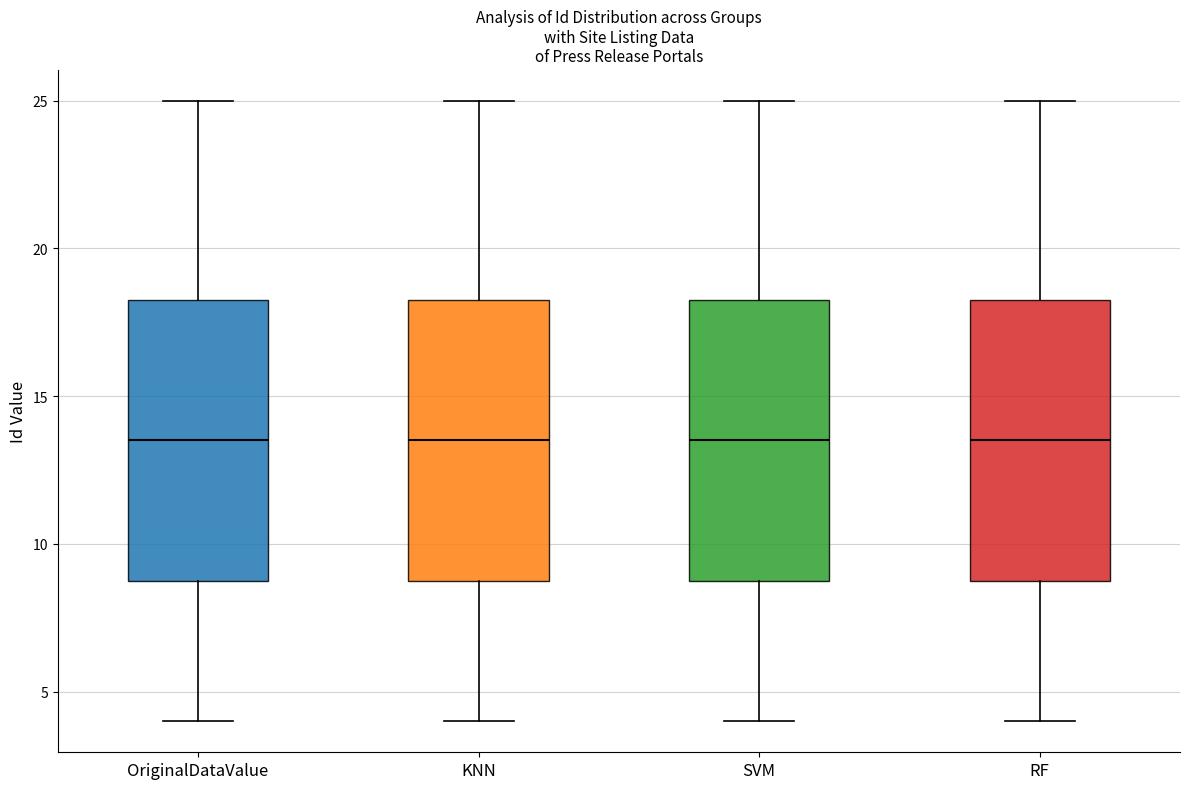

Where is the lower edge of the box for RF on the y-axis? The values are not printed on the chart, so give them approximately, as read against the axis.

9.0